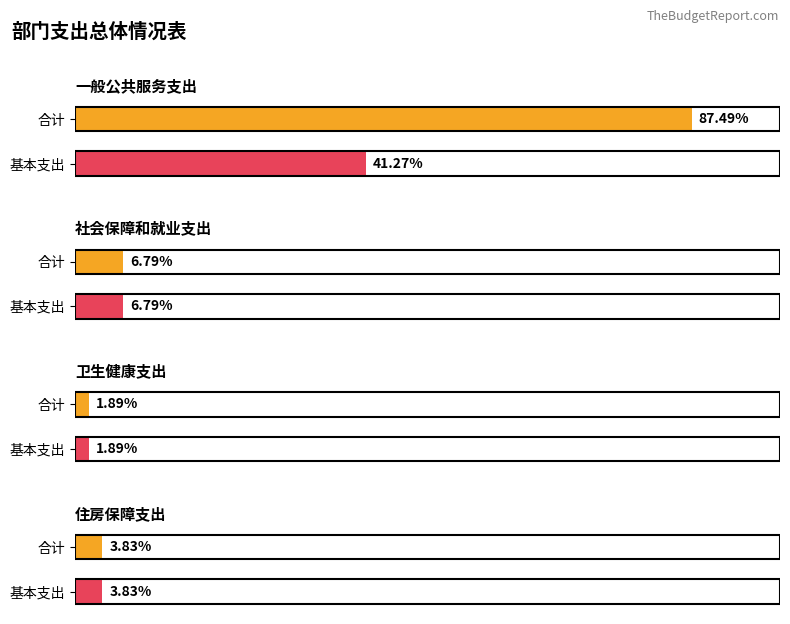

What position from the left is 一般公共服务支出?

1